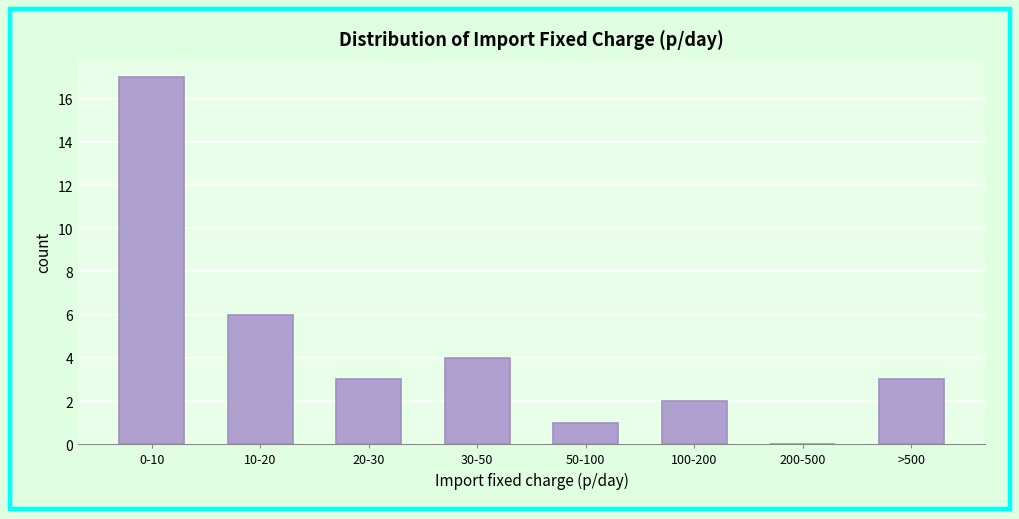

Reading left to right, what are all the values shown in this chart?

0-10=17	10-20=6	20-30=3	30-50=4	50-100=1	100-200=2	200-500=0	>500=3